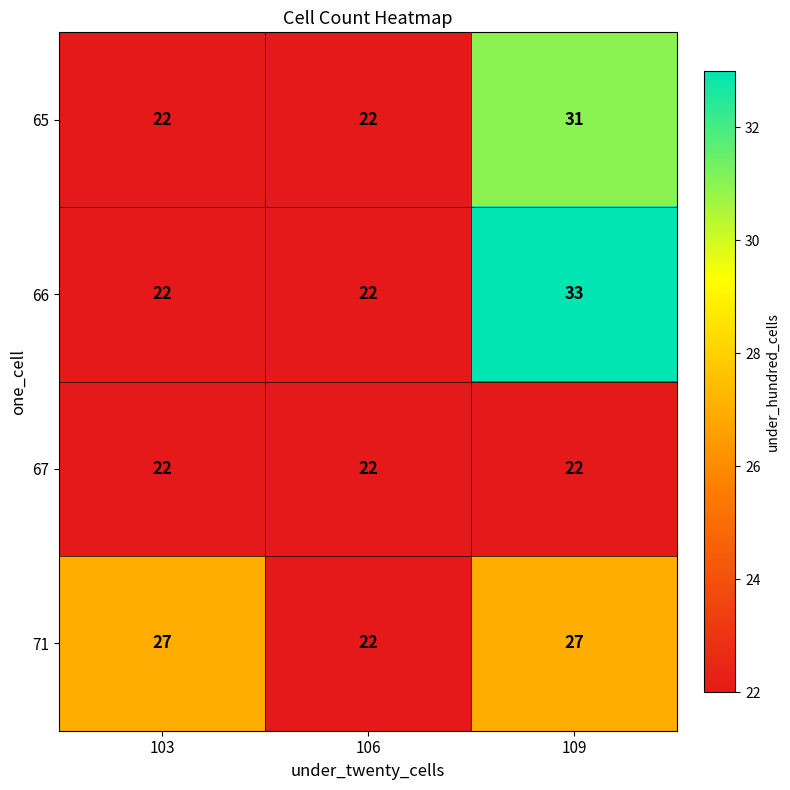

What is the total value across all series at 106?

88